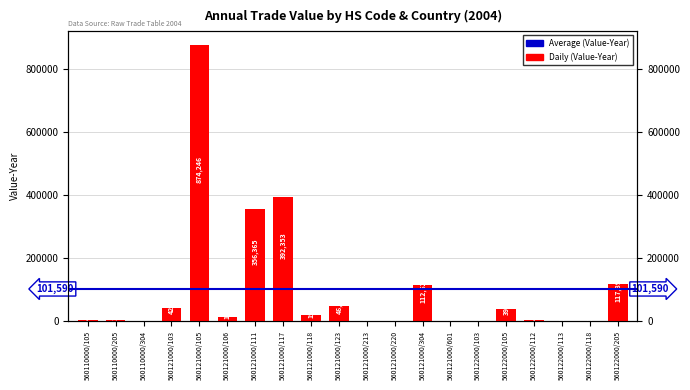

Rank the categories by value from lowest to highest.

560122000/113, 560122000/118, 560121000/220, 560121000/213, 560122000/103, 560110000/304, 560121000/601, 560110000/205, 560110000/105, 560122000/112, 560121000/106, 560121000/118, 560122000/105, 560121000/103, 560121000/123, 560121000/304, 560122000/205, 560121000/111, 560121000/117, 560121000/105